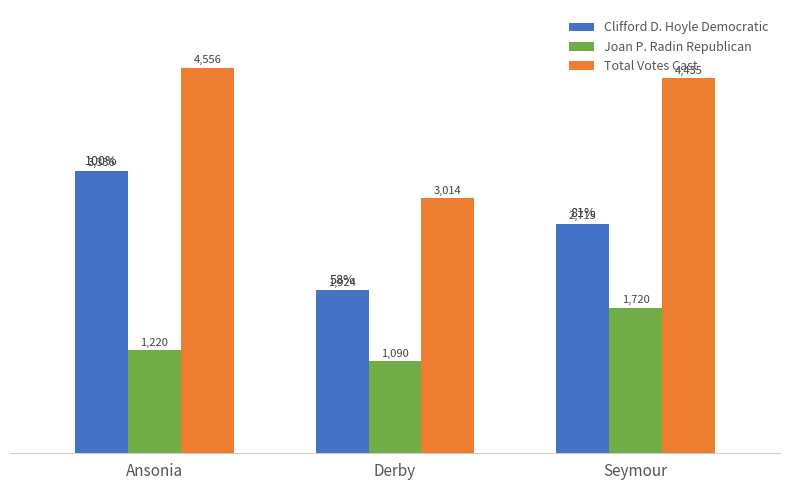

True or false: Joan P. Radin Republican has a value of 333 at Derby.

False